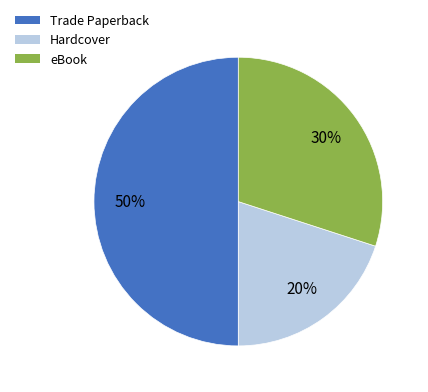

Which category has the biggest portion of the pie?

Trade Paperback